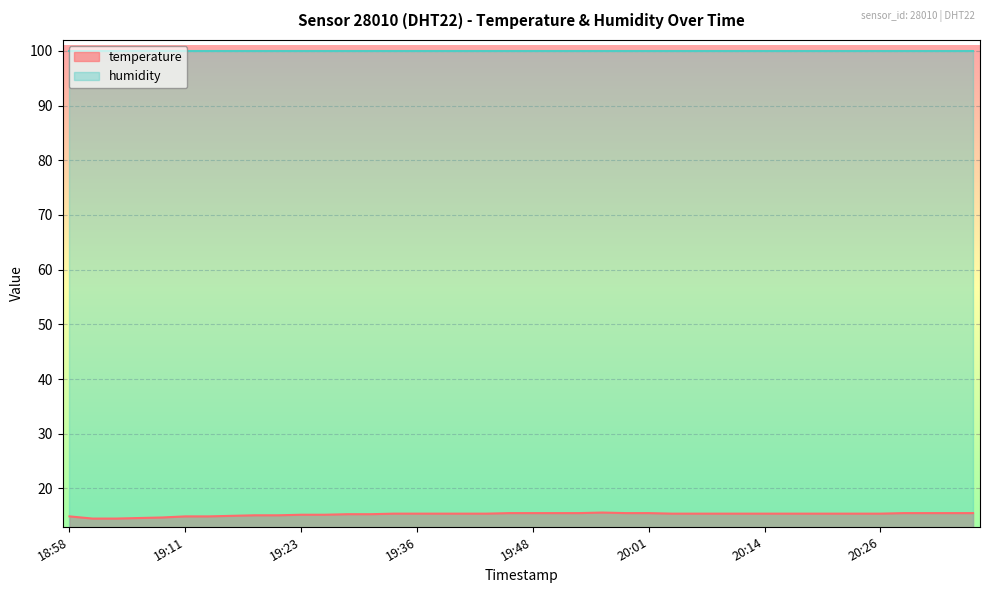

The value at 20:11 is 15.4. True or false?

True